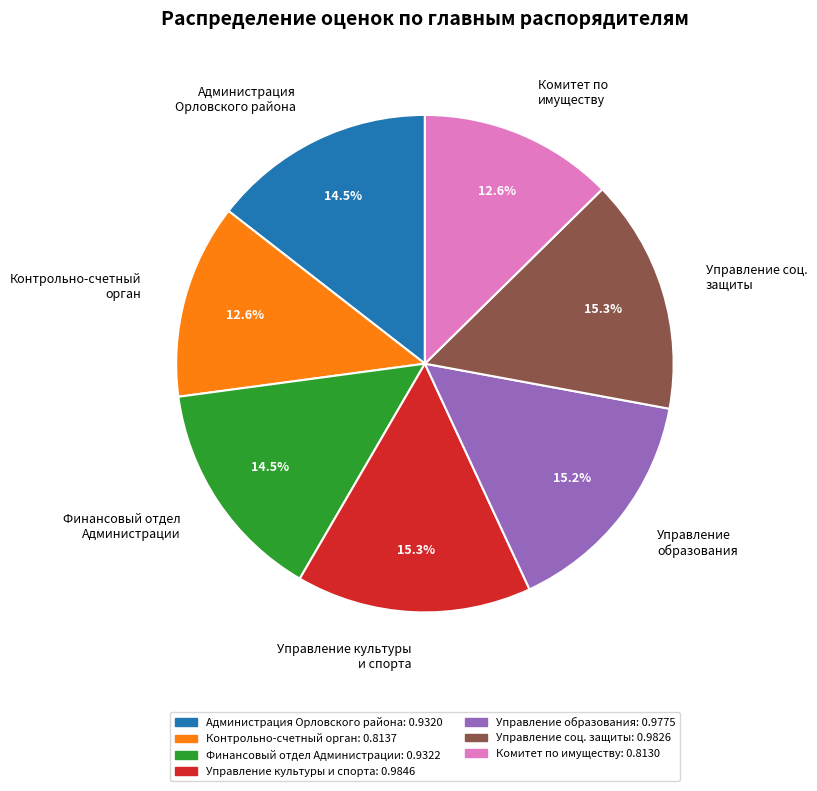

Combined, do Финансовый отдел Администрации and Управление соц. защиты account for over 50%?

No